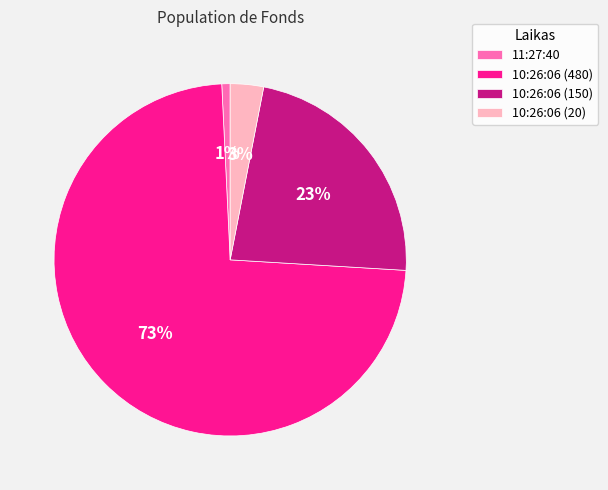

Is there any slice that represents more than half of the pie?

Yes